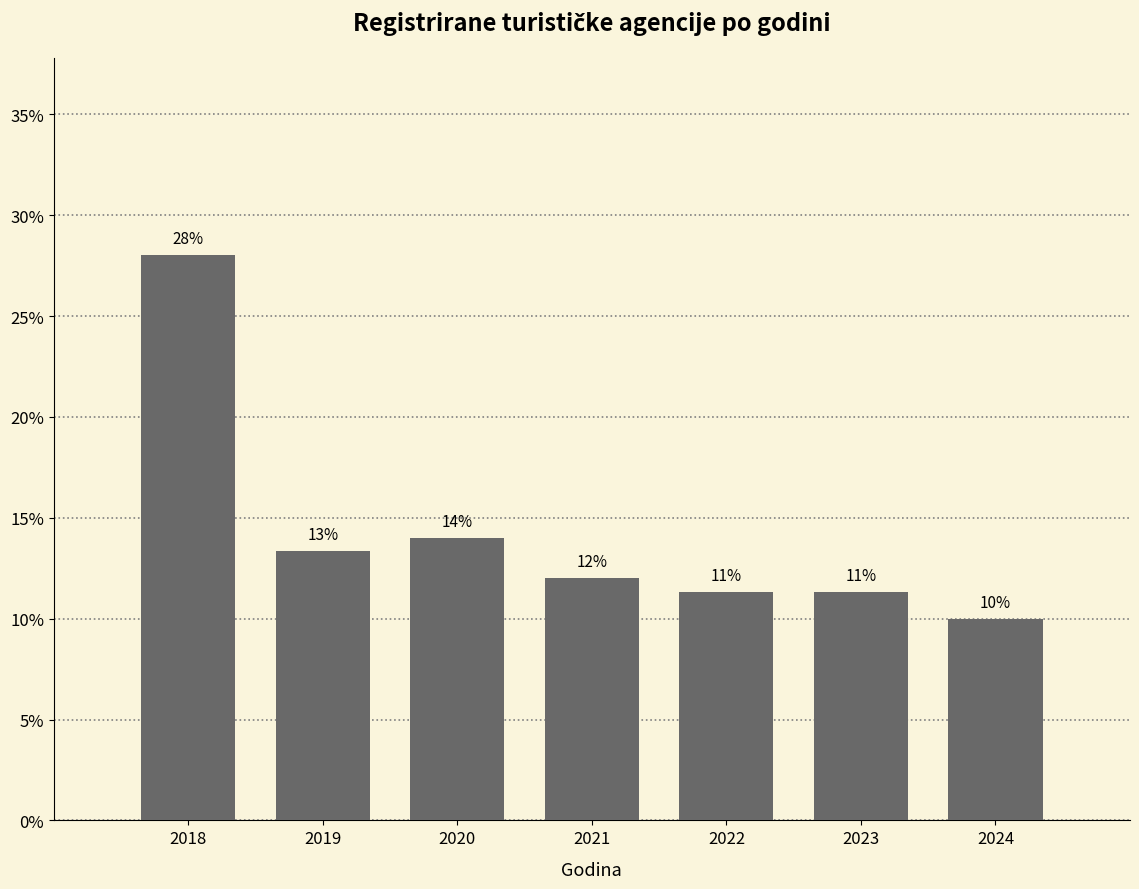

The value at 2018 is 12.5. True or false?

False